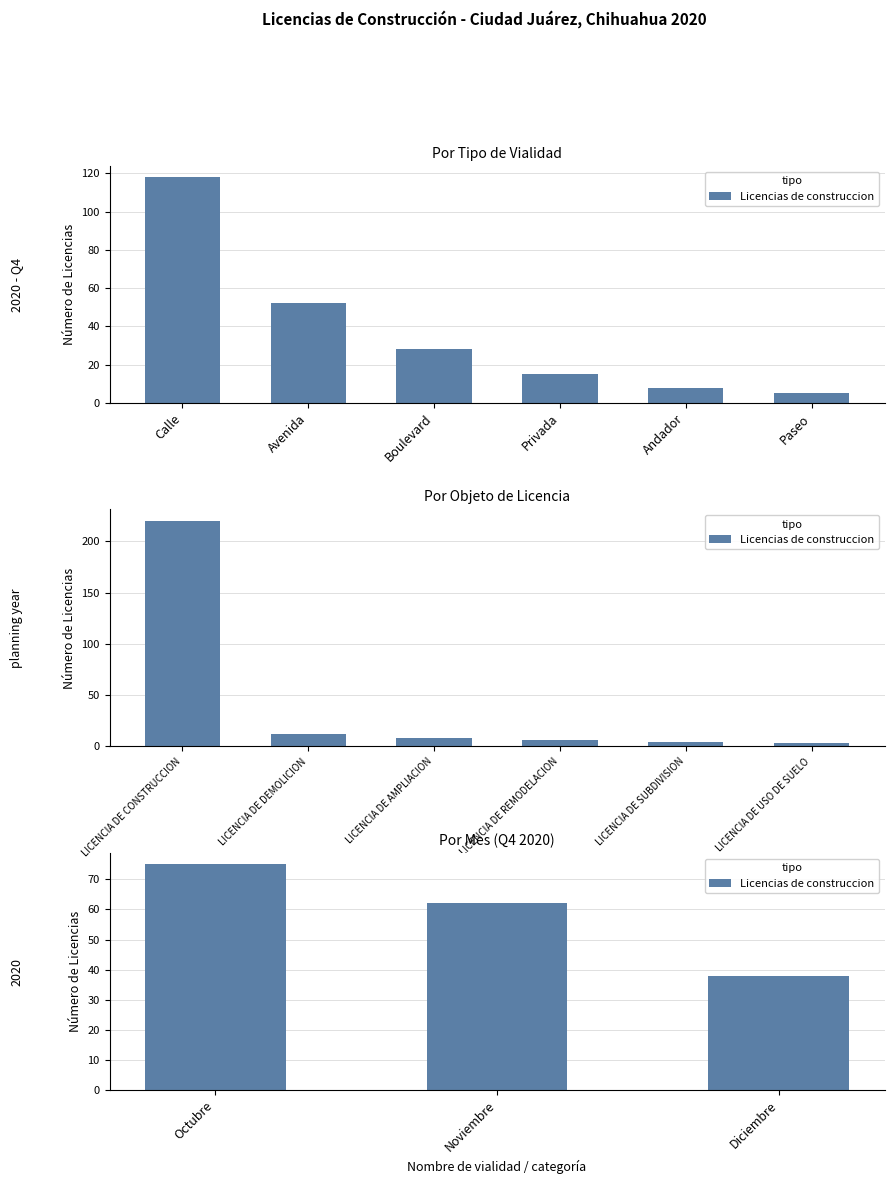

Where does the data first go above 62?

Octubre